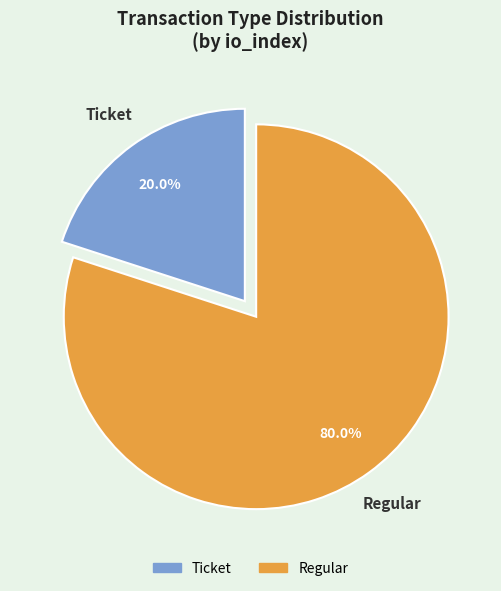

Do Regular and Ticket together represent more than half of the pie?

Yes